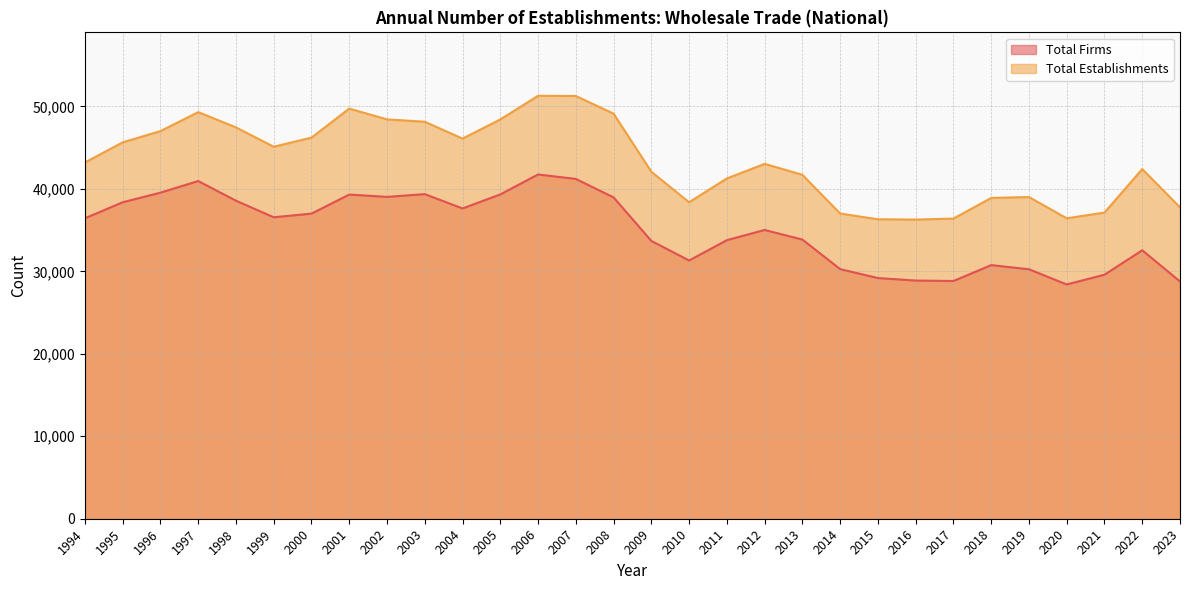

List the labels in order of Total Establishments value, smallest first.

2016, 2015, 2017, 2020, 2014, 2021, 2023, 2010, 2018, 2019, 2011, 2013, 2009, 2022, 2012, 1994, 1999, 1995, 2004, 2000, 1996, 1998, 2003, 2005, 2002, 2008, 1997, 2001, 2007, 2006